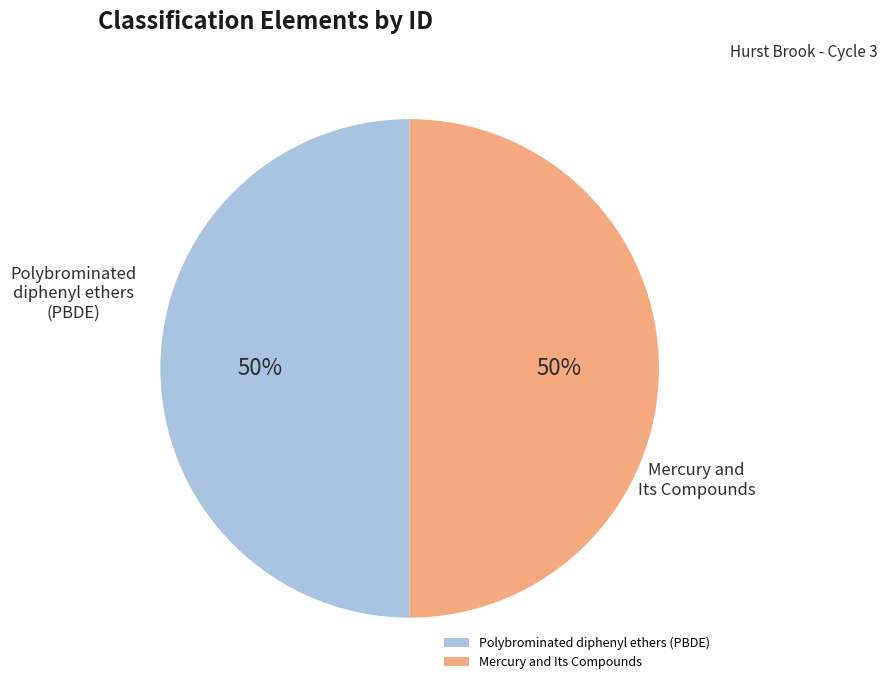

Approximately how many times larger is the value at Mercury and Its Compounds compared to Polybrominated diphenyl ethers (PBDE)?

1.0